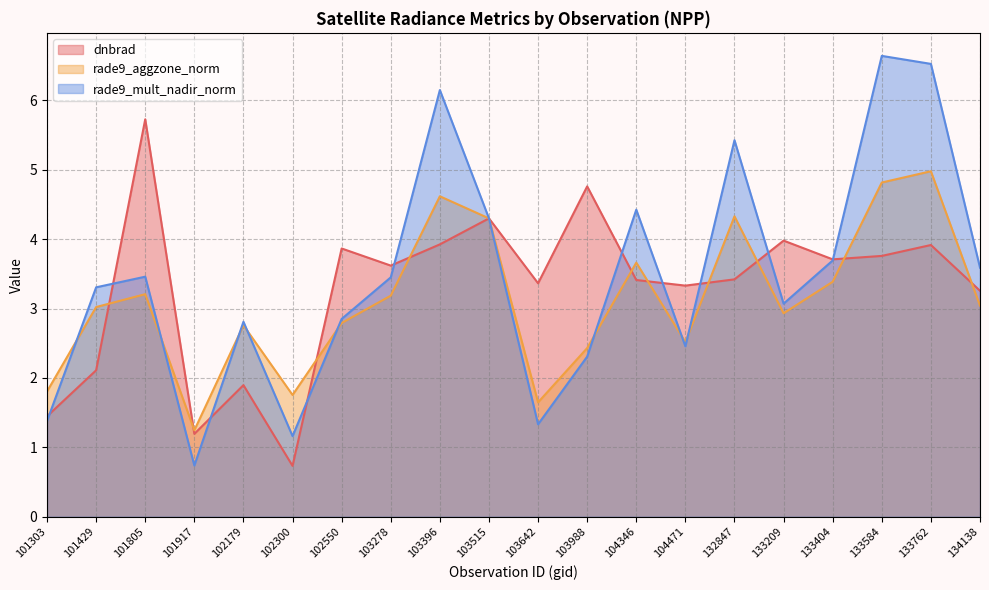

At which category does rade9_aggzone_norm reach its first local peak?

101805